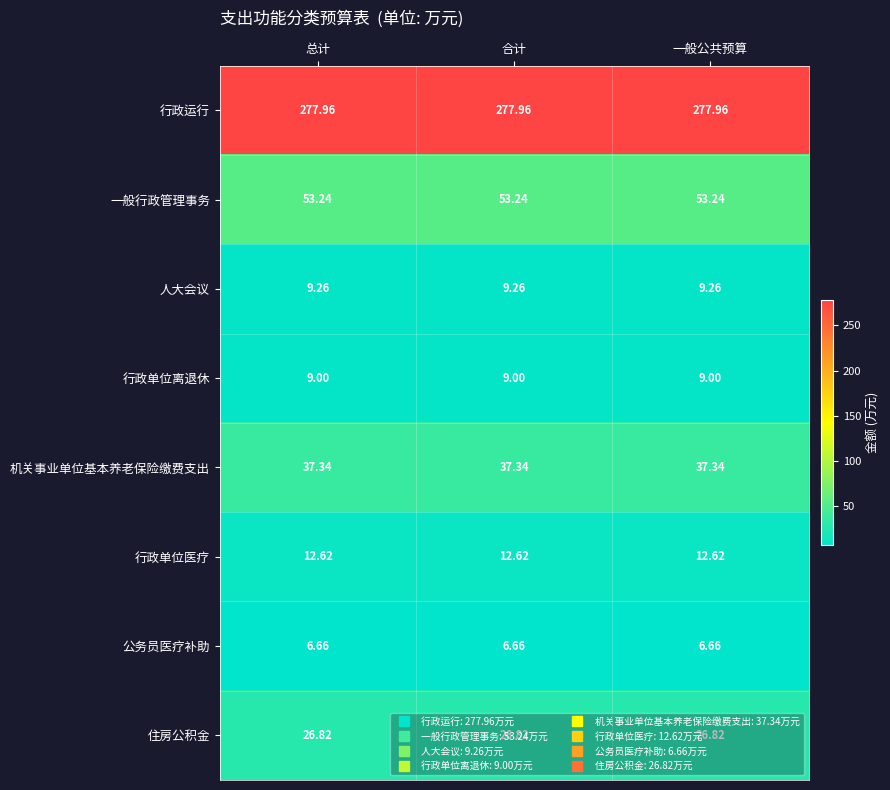

Is the value of 人大会议 at 合计 greater than the value of 一般行政管理事务 at 总计?

No